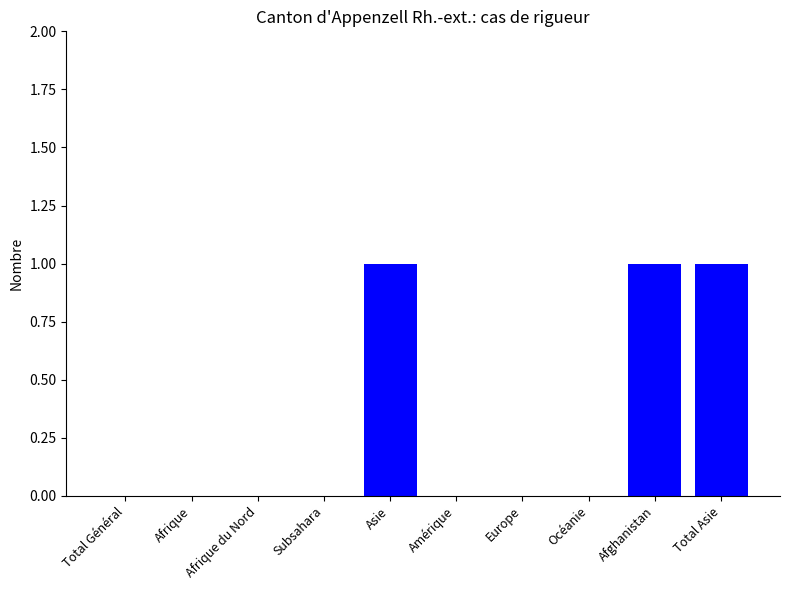

Which has a higher value, Afghanistan or Total Général?

Afghanistan